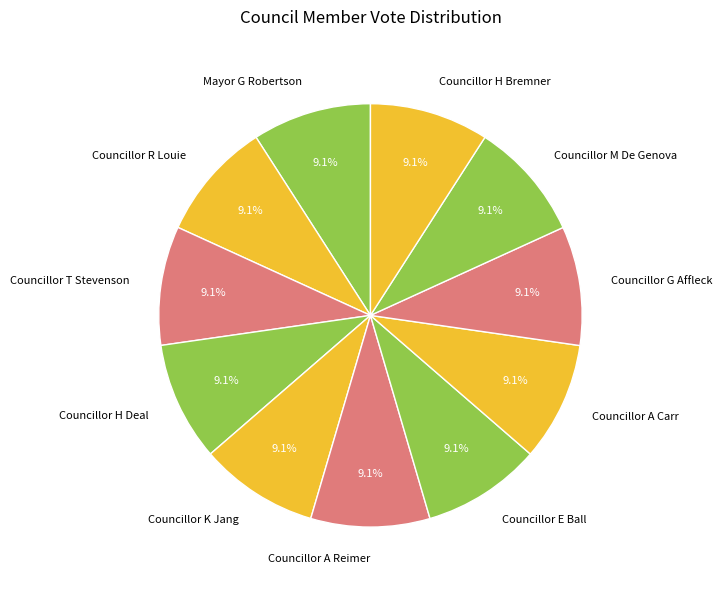

What percentage is the Councillor K Jang slice, to the nearest percent?

9%